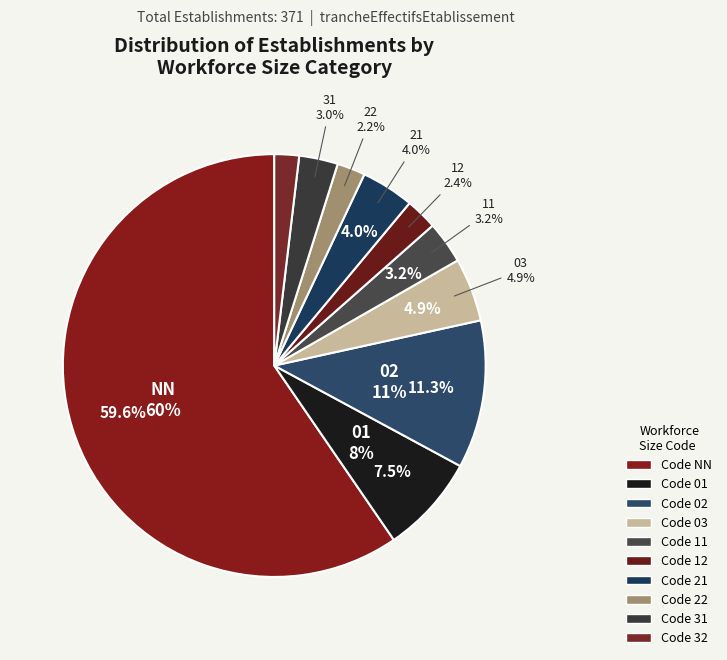

Combined, do 02 and 32 account for over 50%?

No